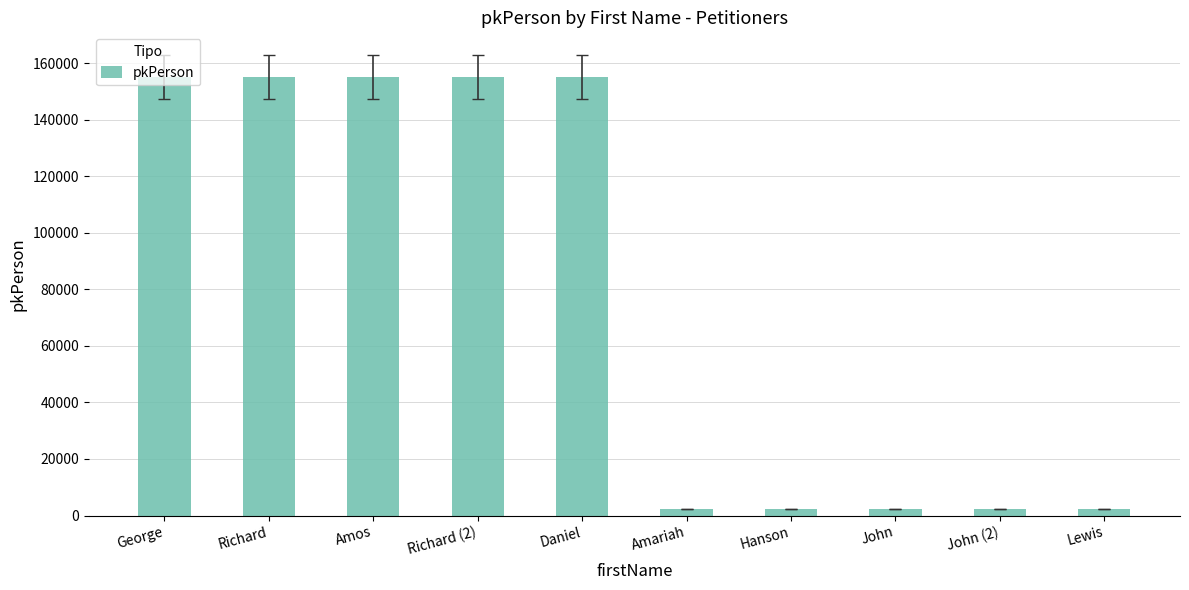

How many series are shown in this chart?

1